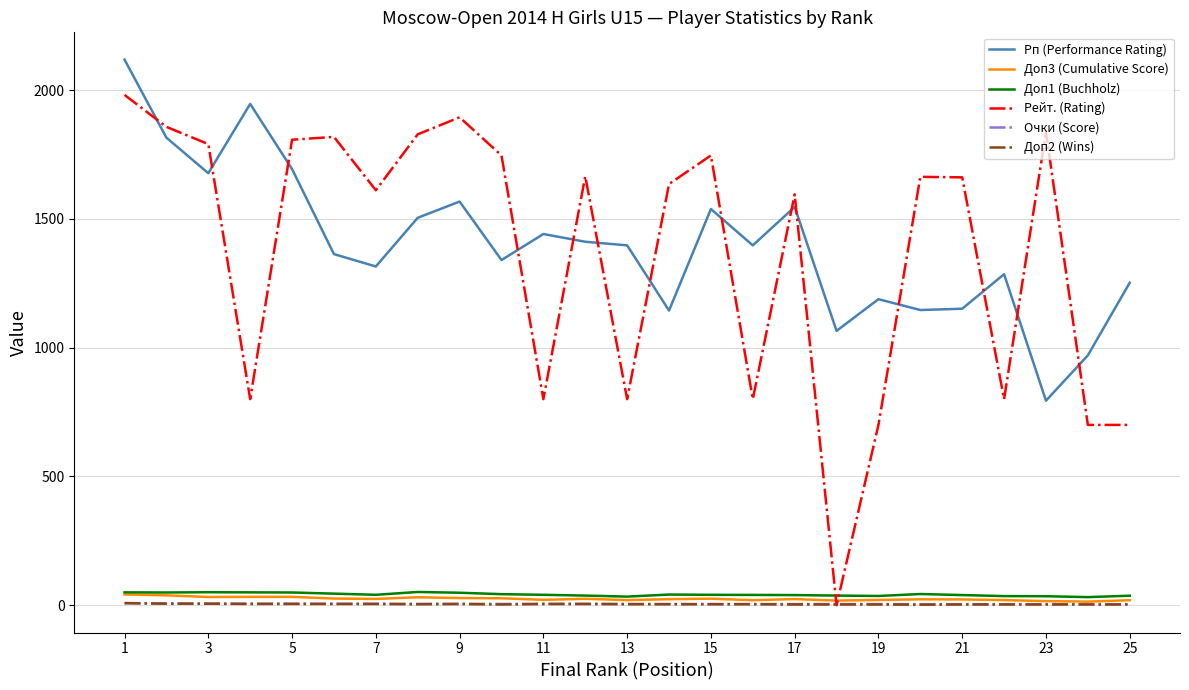

What is the highest value of the Доп1 (Buchholz) series?

51.5